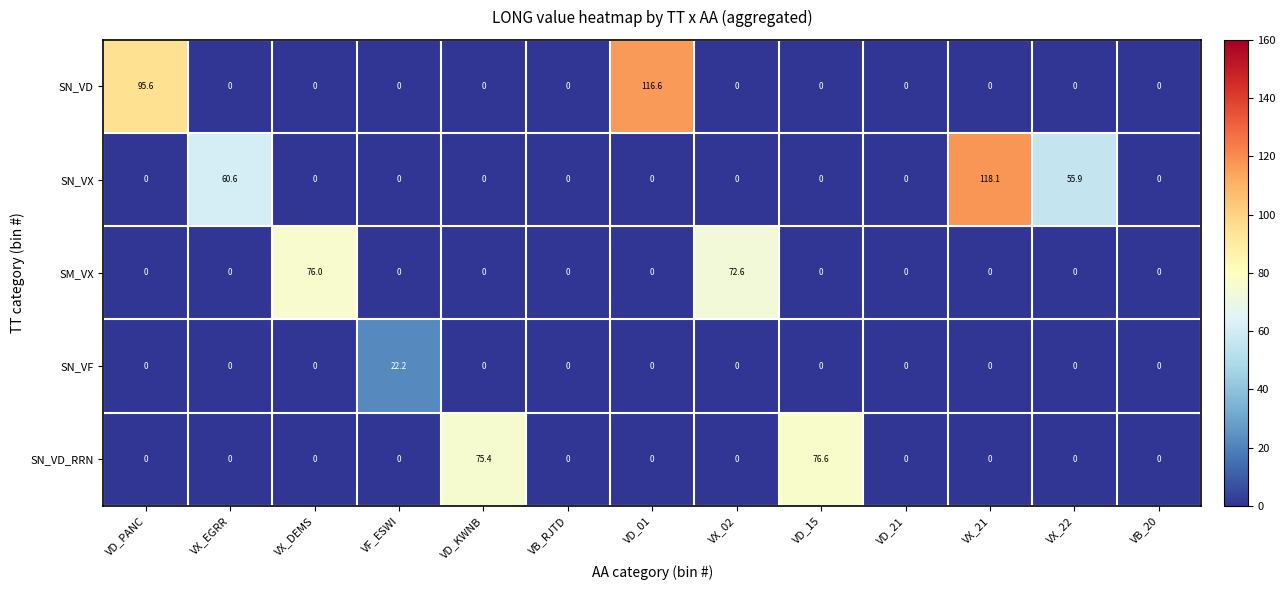

Which series has the largest total across all categories?

SN_VX